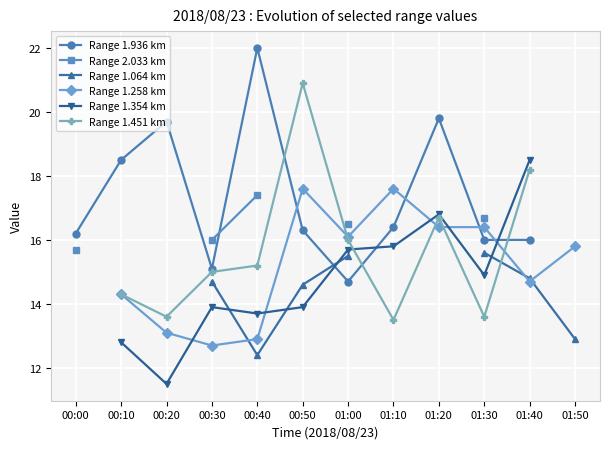

At 01:30, list the series in order from smallest to largest.

Range 1.451 km, Range 1.354 km, Range 1.064 km, Range 1.936 km, Range 1.258 km, Range 2.033 km